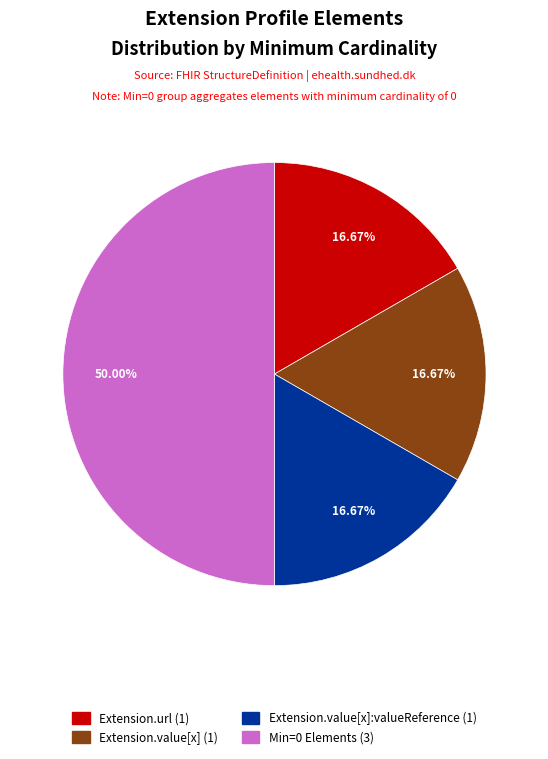

Count the number of slices in the pie.

4